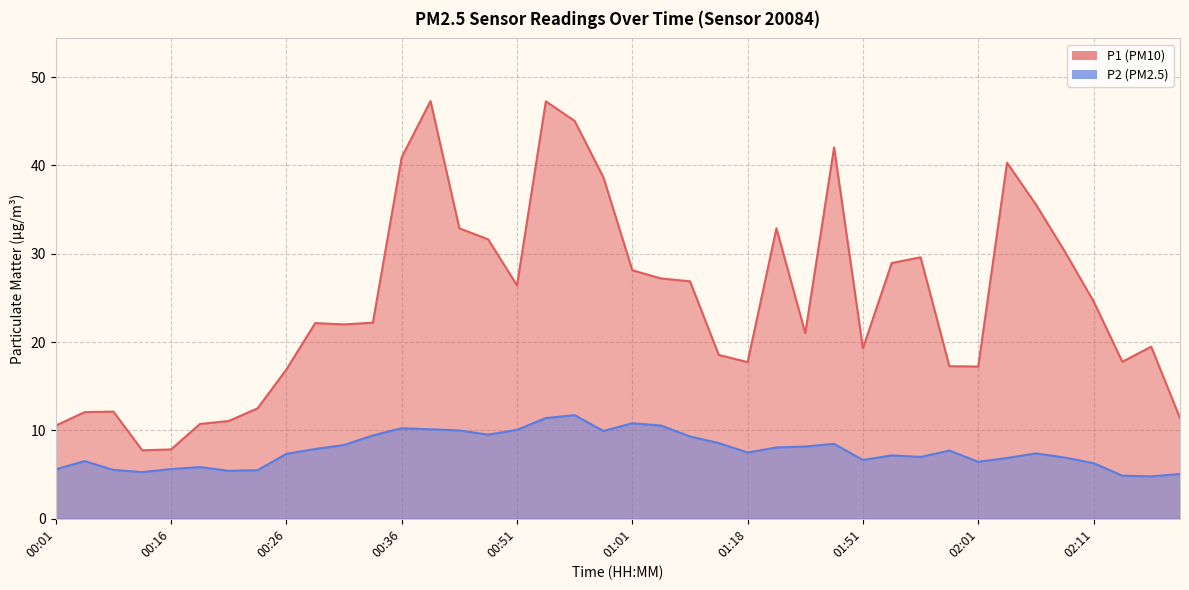

What is the lowest value of the P1 series?

7.8